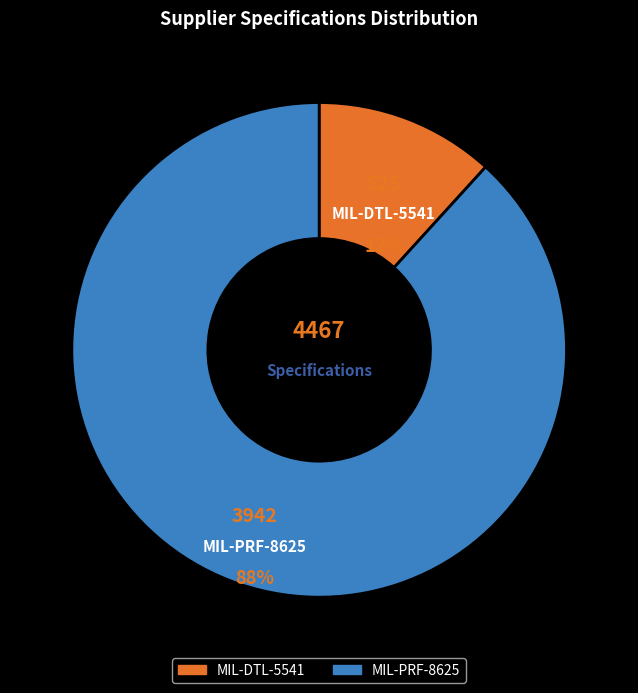

Which has a higher value, MIL-PRF-8625 or MIL-DTL-5541?

MIL-PRF-8625